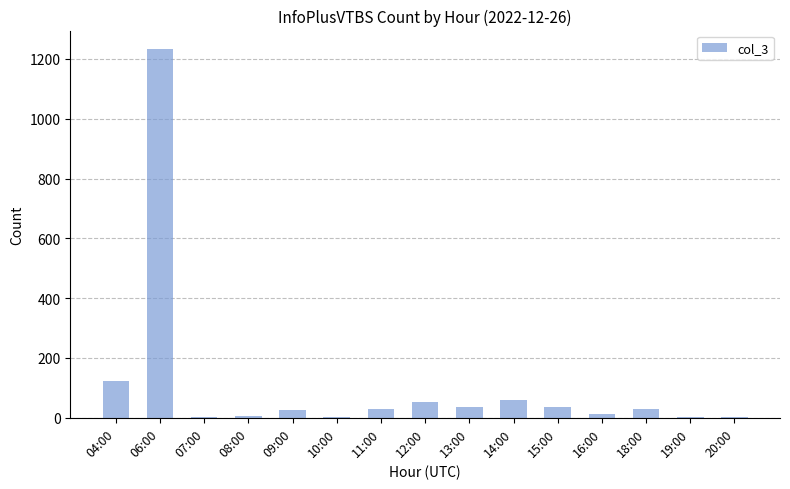

What is the greatest value displayed?

1233